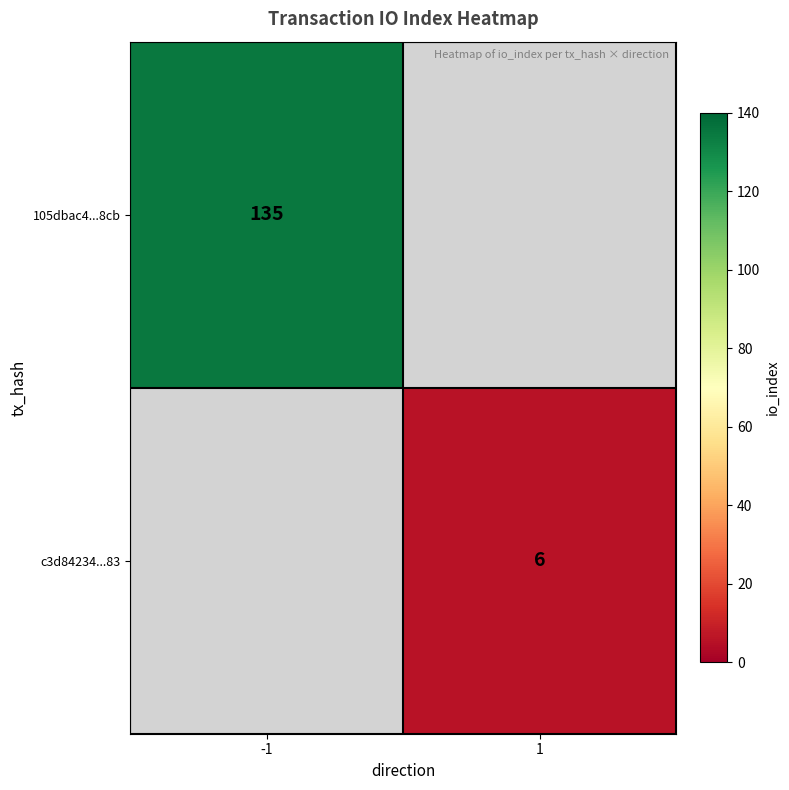

Is it true that c3d84234...83 equals 6 at 1?

True